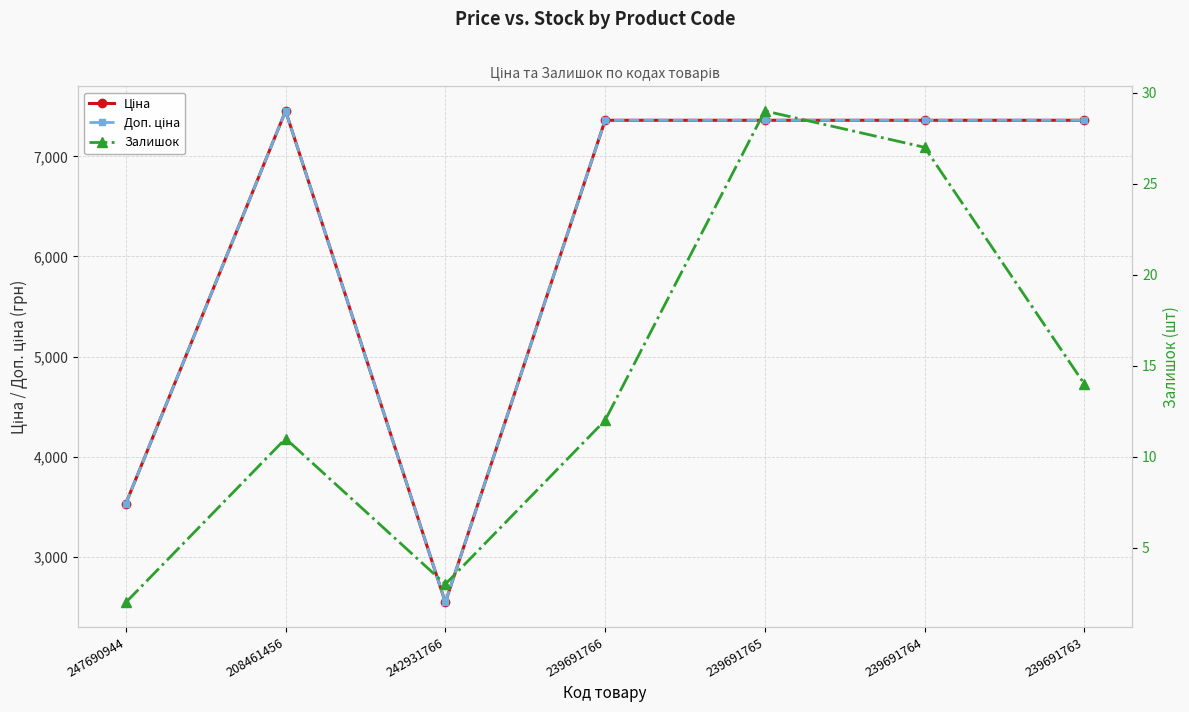

Between 242931766 and 208461456, which is larger?

208461456